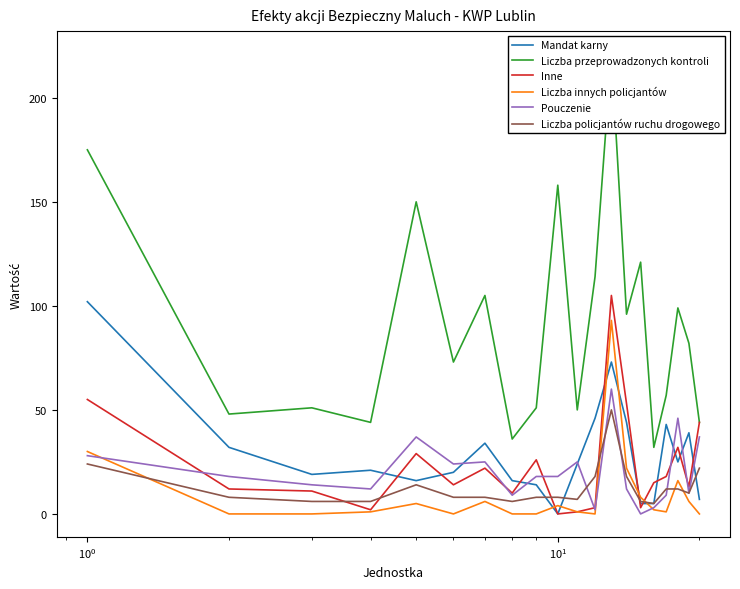

How many lines are shown in the chart?

6